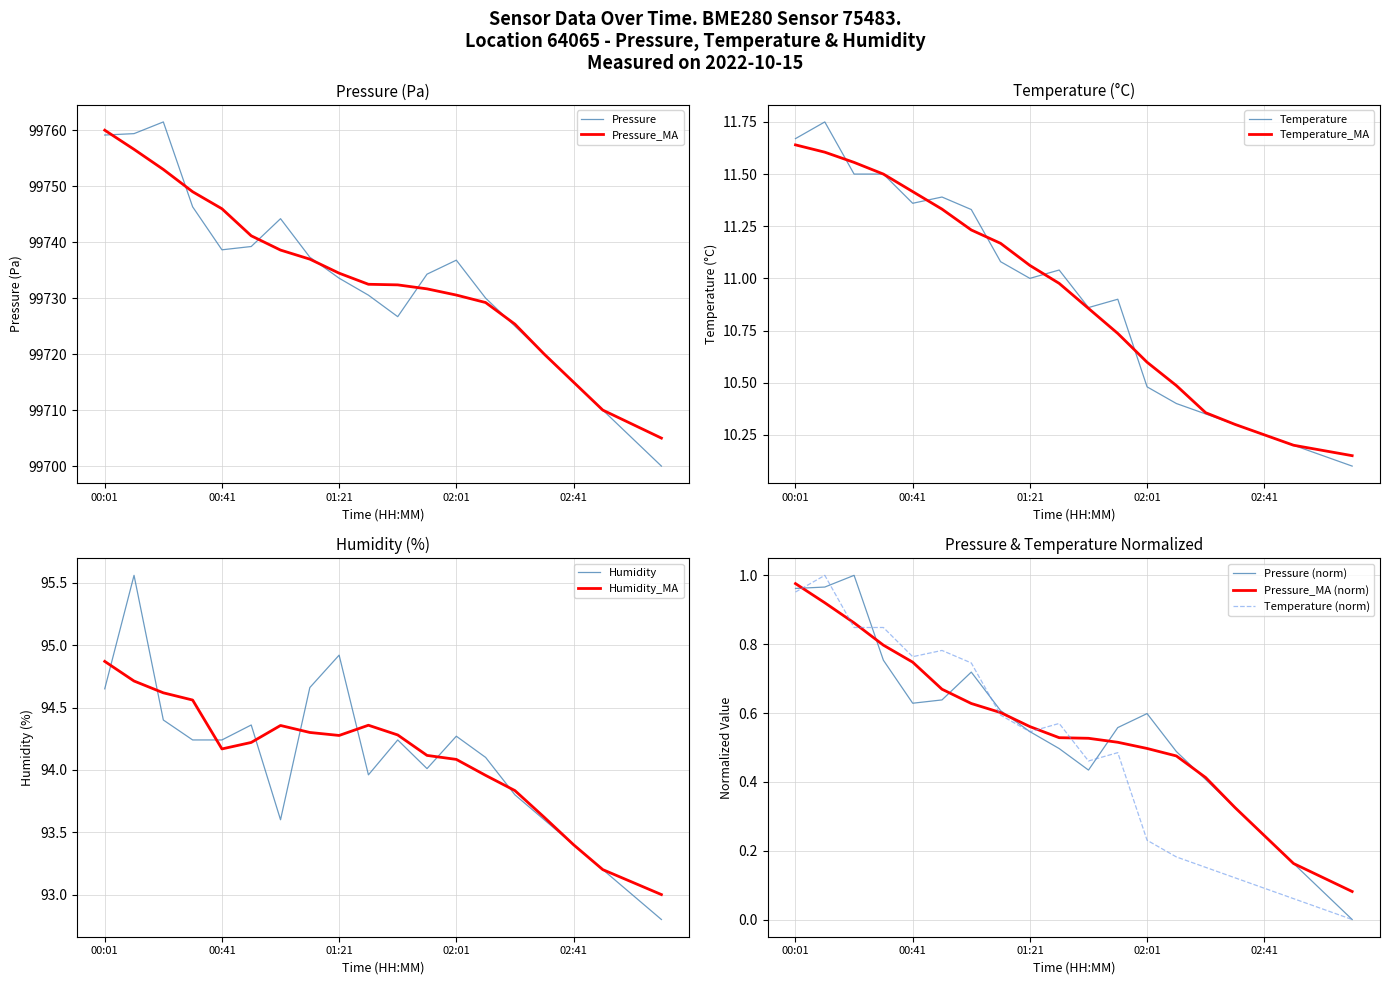

Is it true that pressure equals 99705.0 at 18?

True